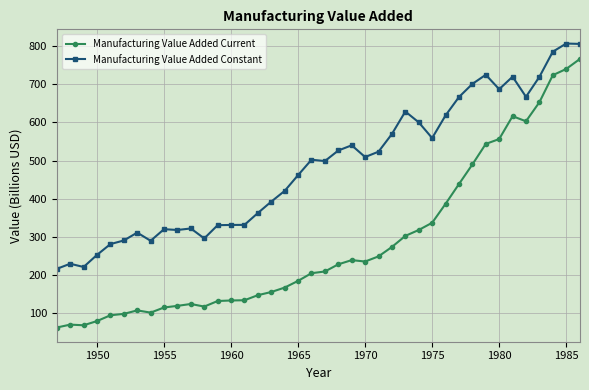

What is the difference between the maximum and minimum values in the Manufacturing Value Added Constant series?

590.7